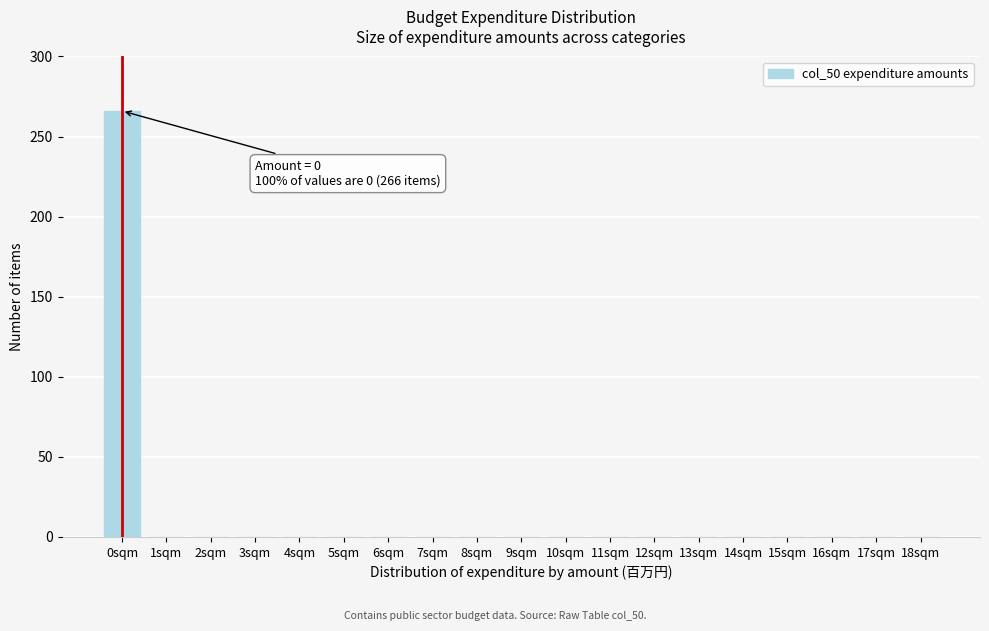

Reading right to left, list all the values displayed in this chart.

18sqm=0	17sqm=0	16sqm=0	15sqm=0	14sqm=0	13sqm=0	12sqm=0	11sqm=0	10sqm=0	9sqm=0	8sqm=0	7sqm=0	6sqm=0	5sqm=0	4sqm=0	3sqm=0	2sqm=0	1sqm=0	0sqm=266